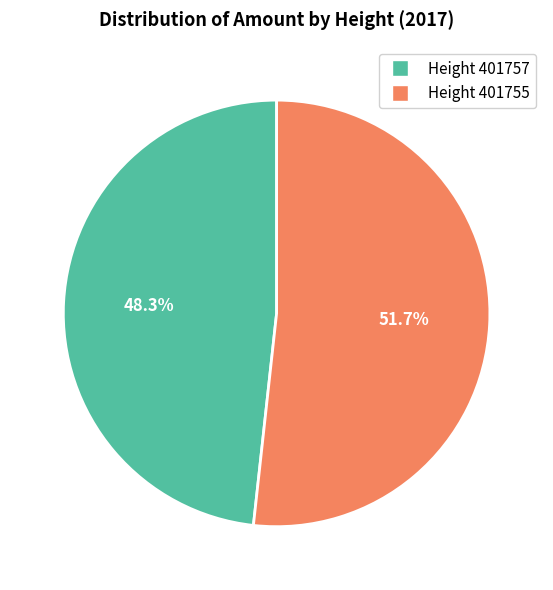

Rank the categories by value from highest to lowest.

Height 401755, Height 401757